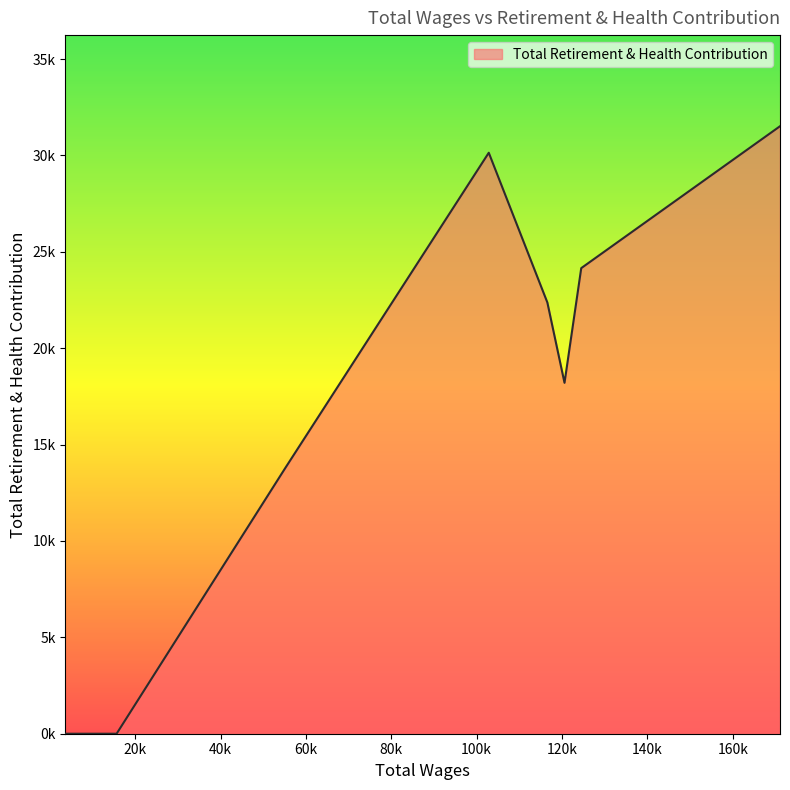

Does the chart have visible grid lines?

No